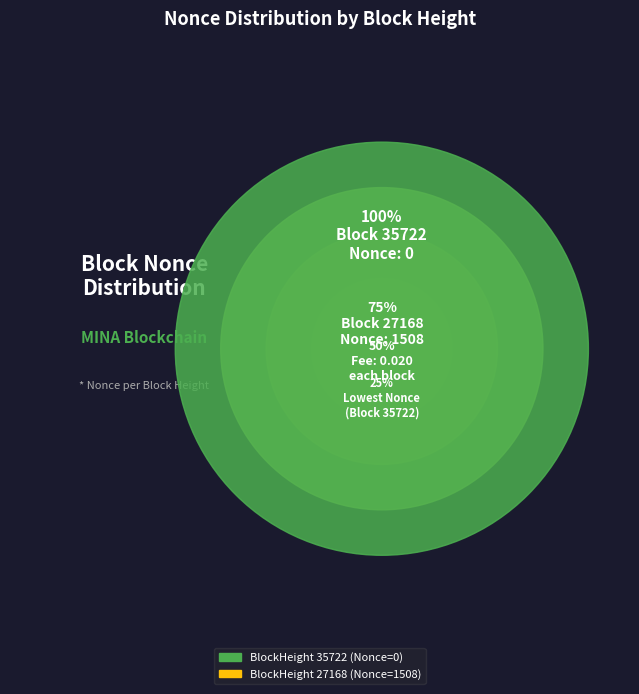

Rank the categories by value from highest to lowest.

27168, 35722